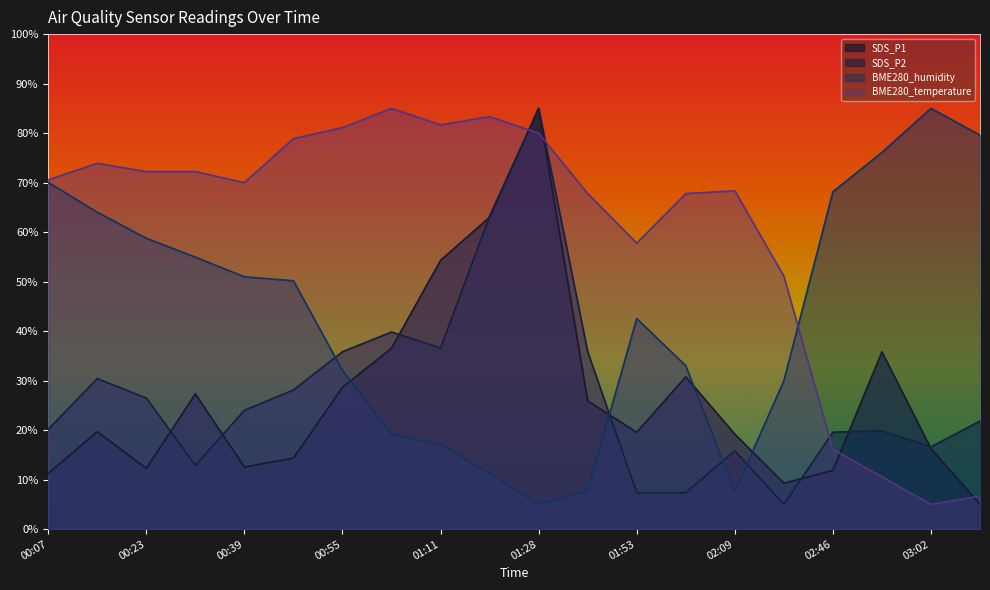

True or false: SDS_P1 and SDS_P2 intersect in this chart.

True